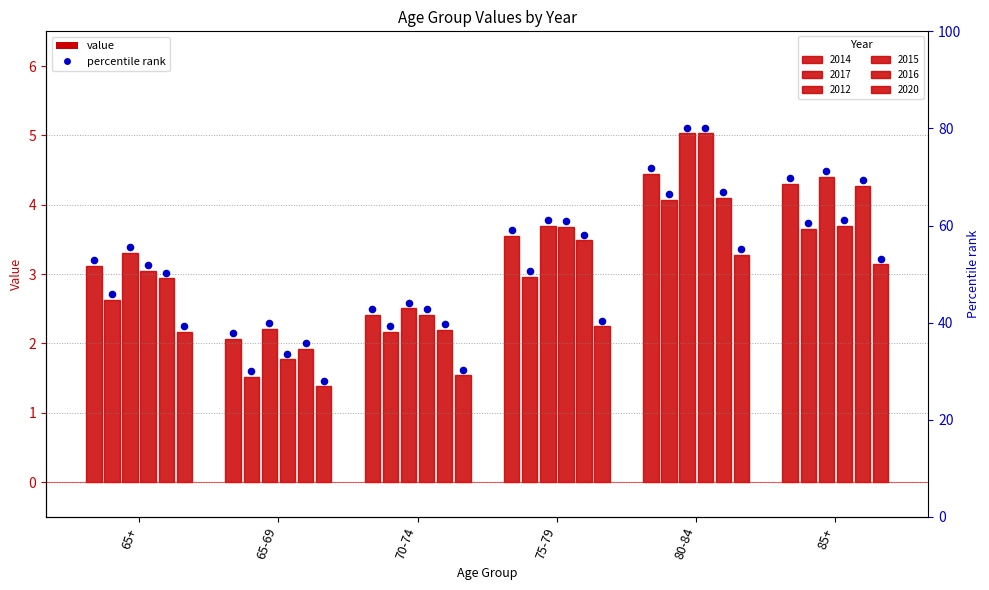

Which series reaches the maximum Y coordinate?

2012